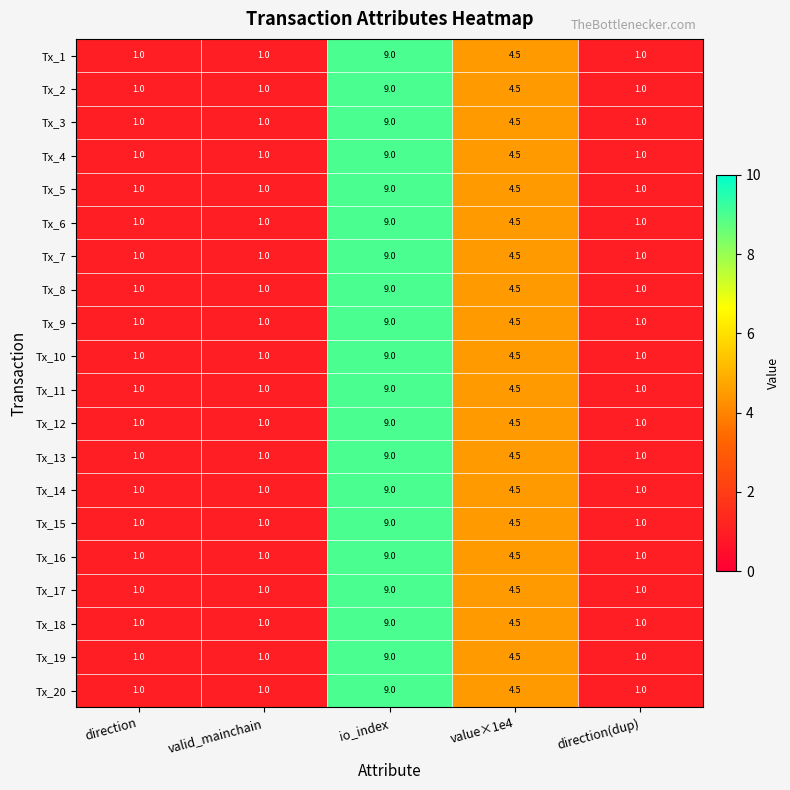

What is the total value across all series at valid_mainchain?

20.0